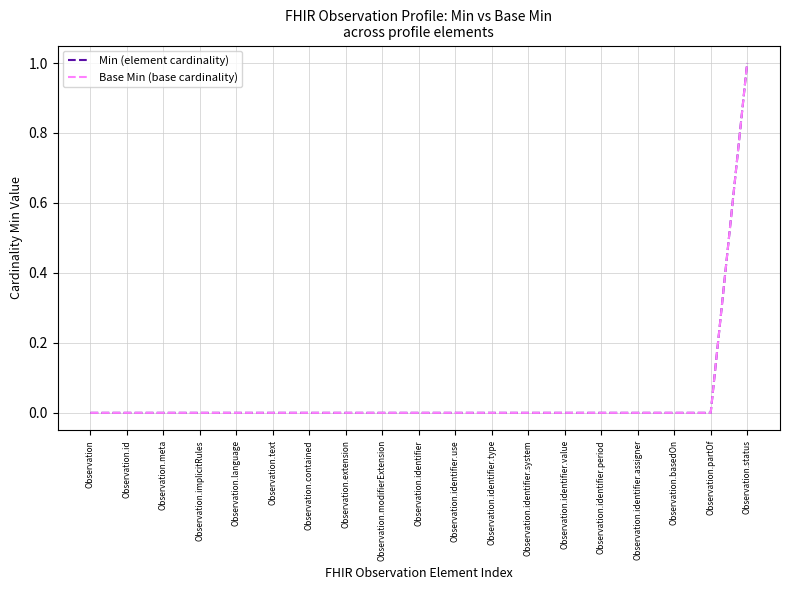

True or false: Base Min (base cardinality) has more than 0 interior local peaks.

False